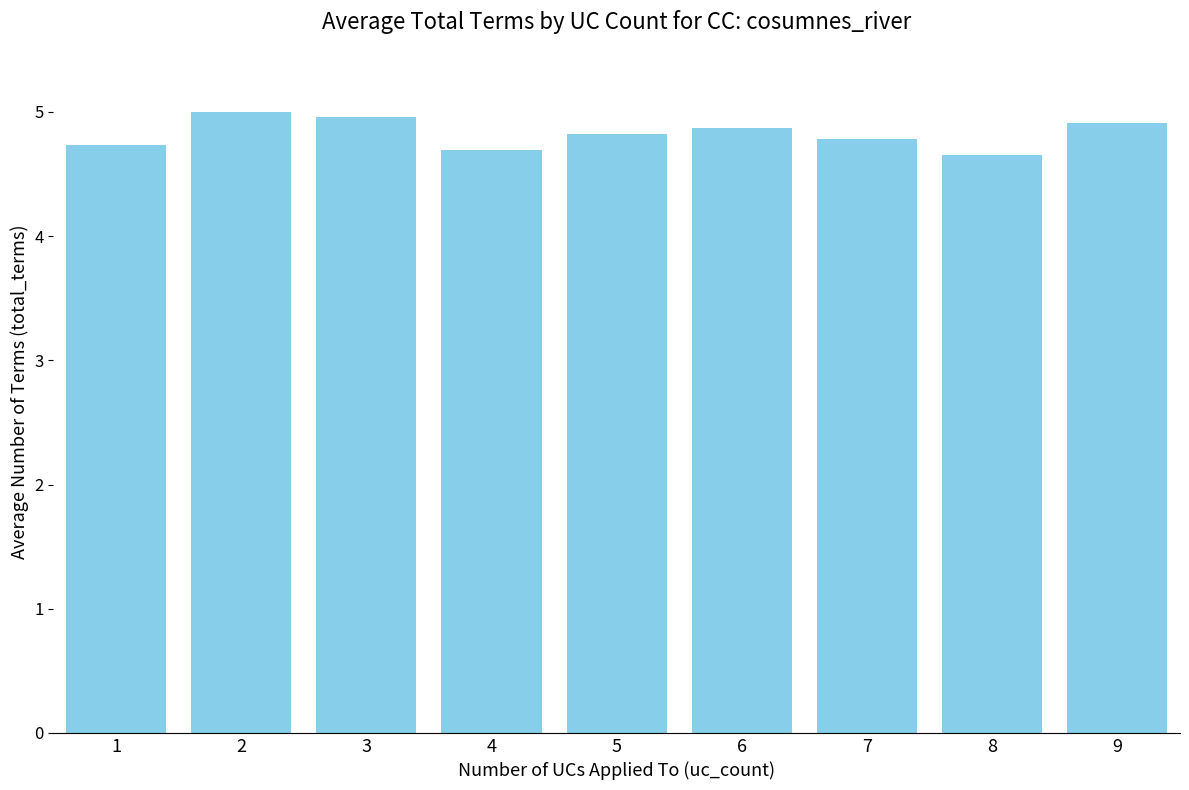

What is the difference between the values at 1 and 2?

0.3